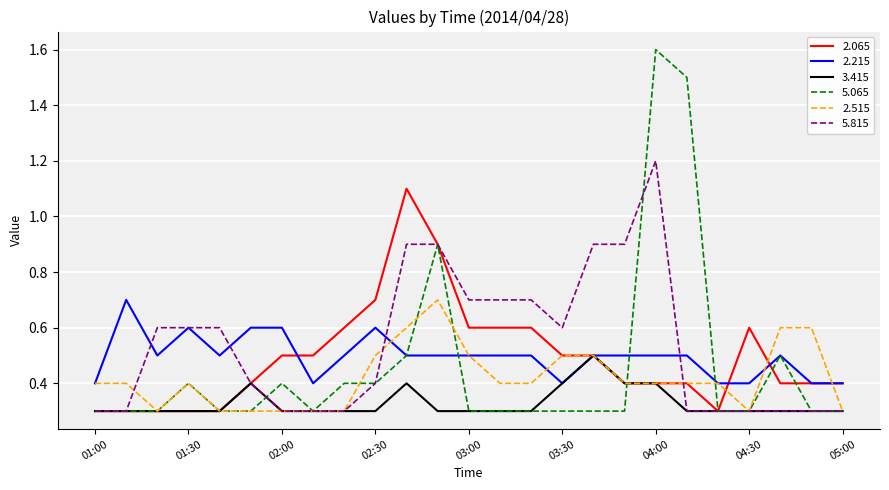

What are all the series names shown in the legend?

2.065, 2.215, 3.415, 5.065, 2.515, 5.815